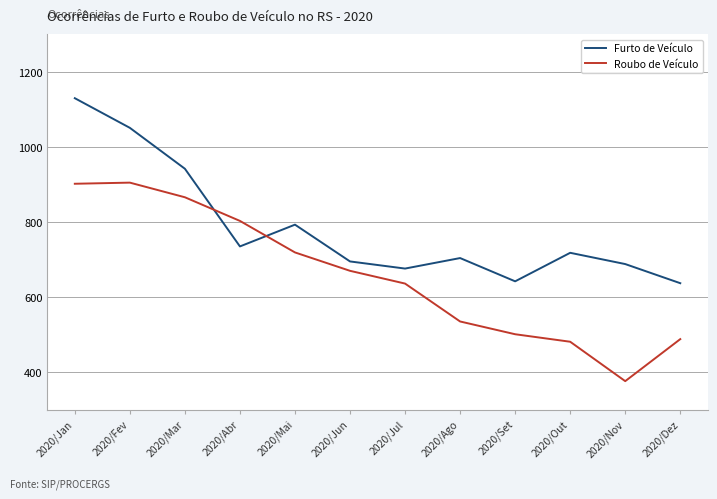

What is the sum of the Furto de Veículo values at 2020/Jun and 2020/Fev?

1746